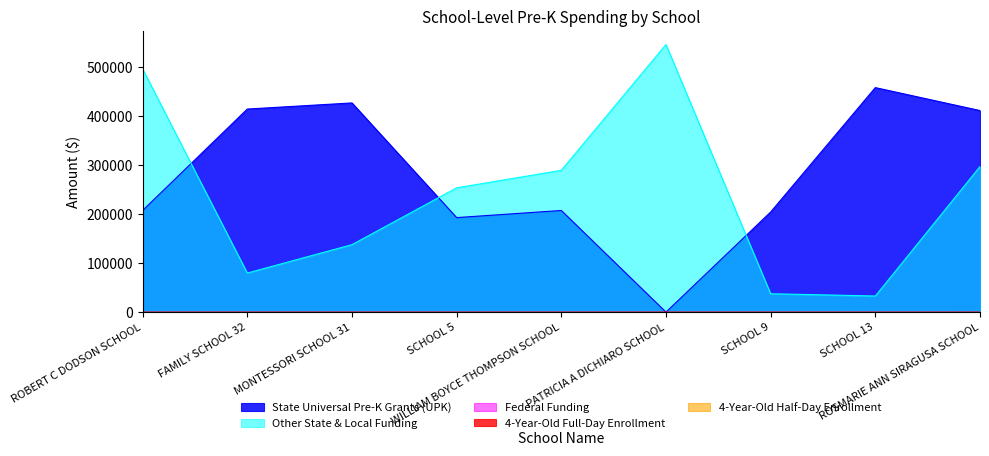

True or false: 4-Year-Old Full-Day Enrollment has more than 2 interior local peaks.

False